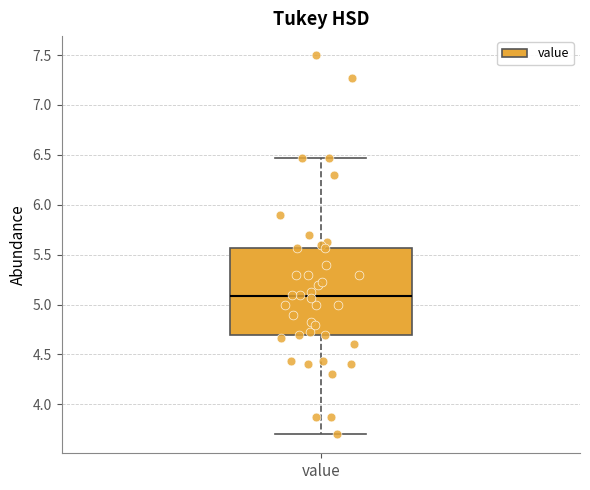

Where does the median line of the box for value sit on the y-axis? The values are not printed on the chart, so give them approximately, as read against the axis.

5.10